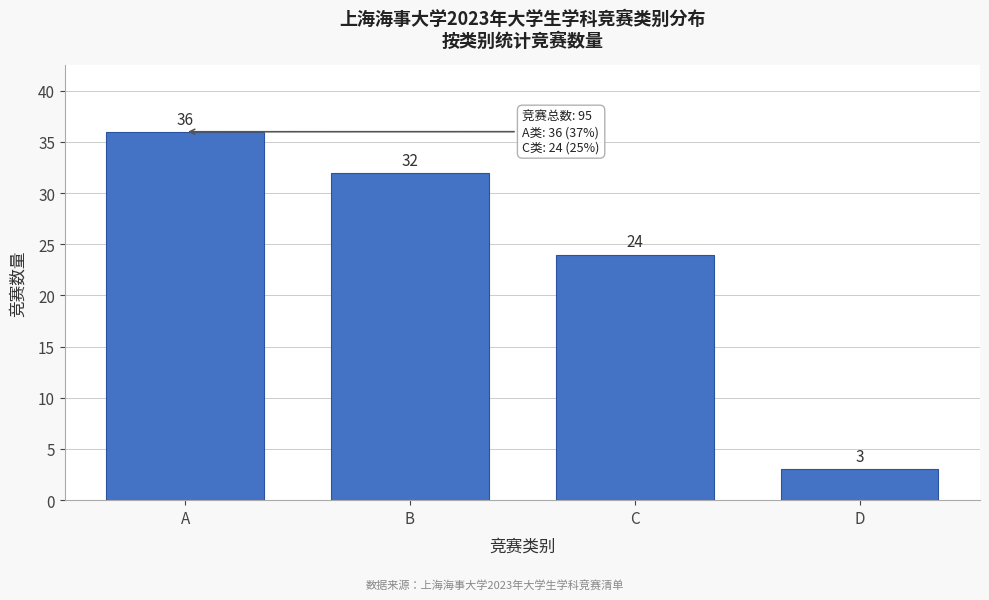

Reading right to left, transcribe all the data shown in this chart.

3	24	32	36